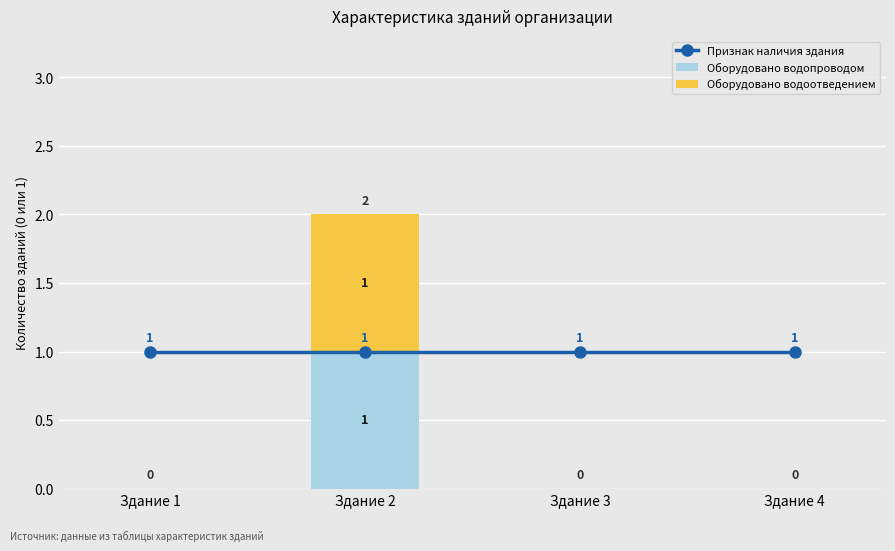

Reading left to right, list all the values displayed in this chart.

Признак наличия здания: 1	1	1	1
Оборудовано водопроводом: 0	1	0	0
Оборудовано водоотведением: 0	1	0	0